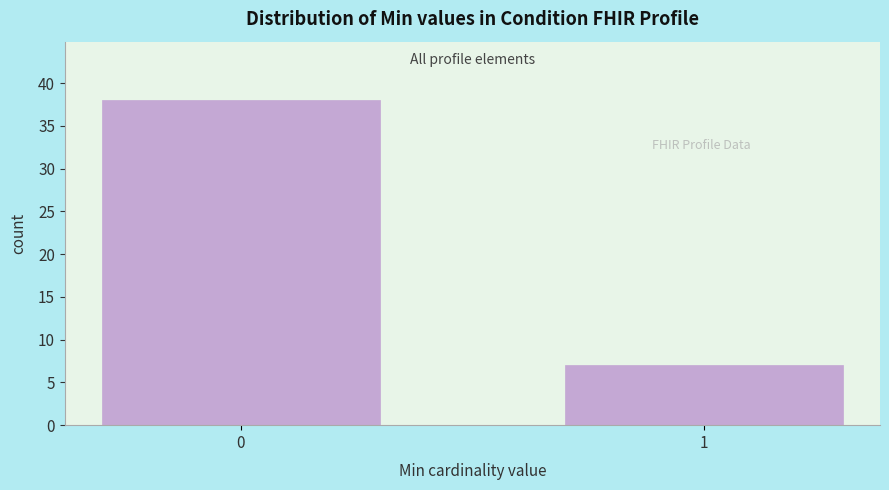

Reading left to right, extract all data points from this chart.

38	7